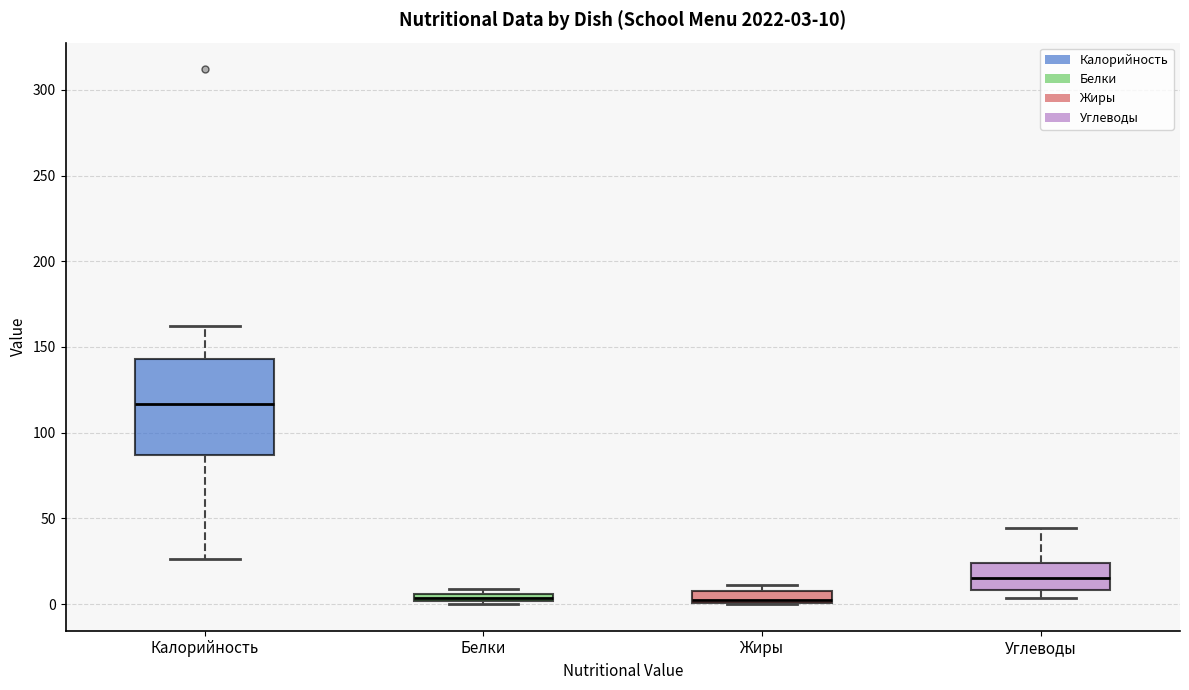

Which box has the highest median line?

Калорийность